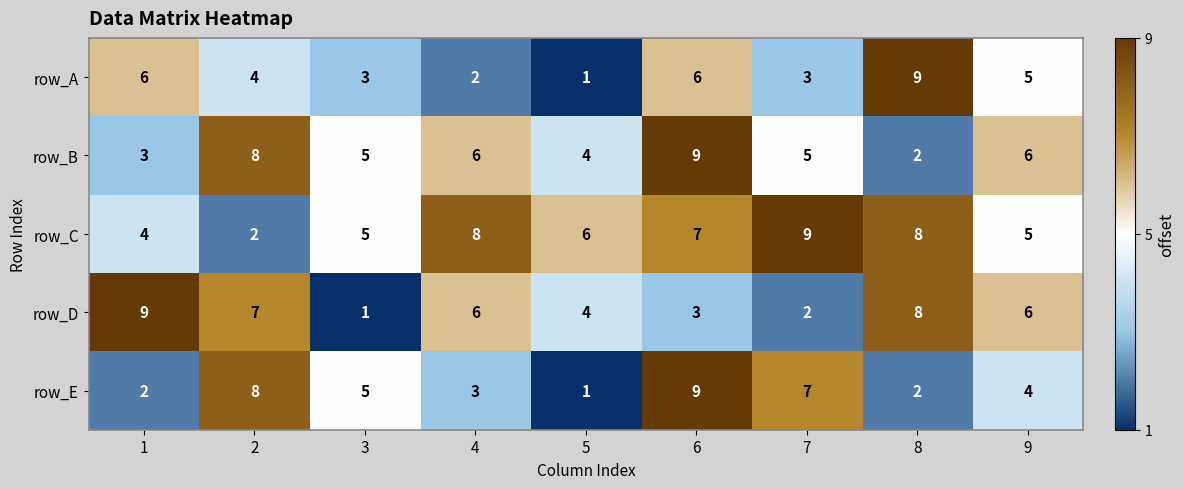

What is the difference between the maximum and minimum values in the row_A series?

8